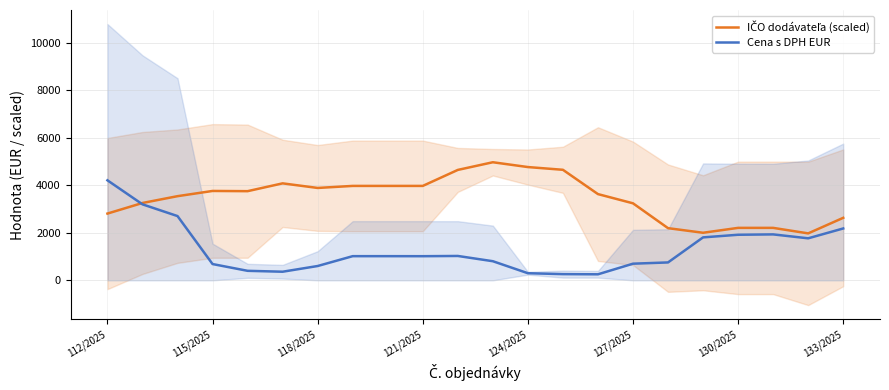

Rank the series by their maximum value, from highest to lowest.

IČO dodávateľa (scaled), Cena s DPH EUR